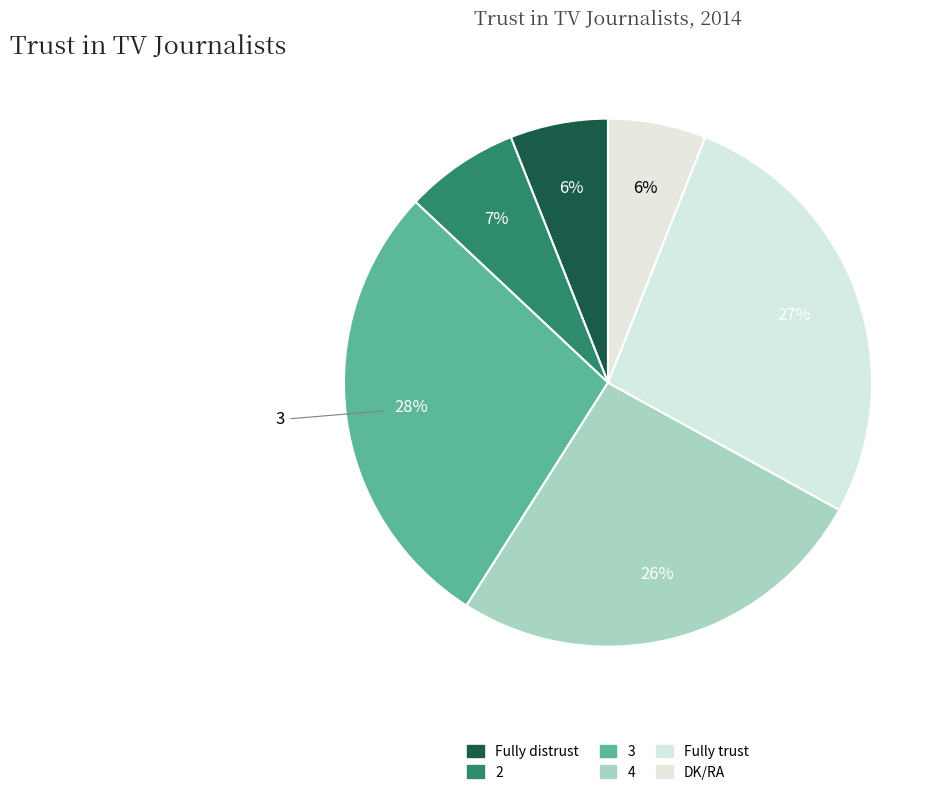

The Fully trust slice represents 19% of the pie. True or false?

False